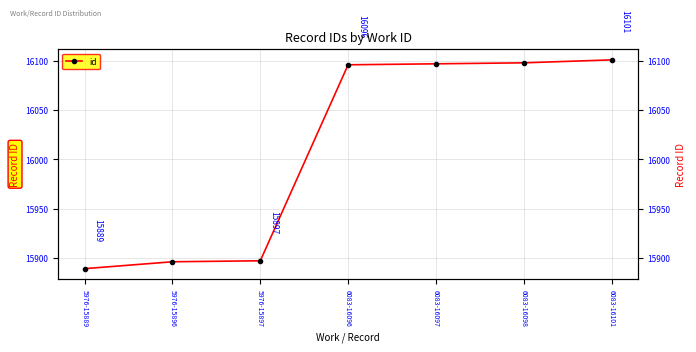

What is the change in value from 5976-15896 to 6083-16098?

+202